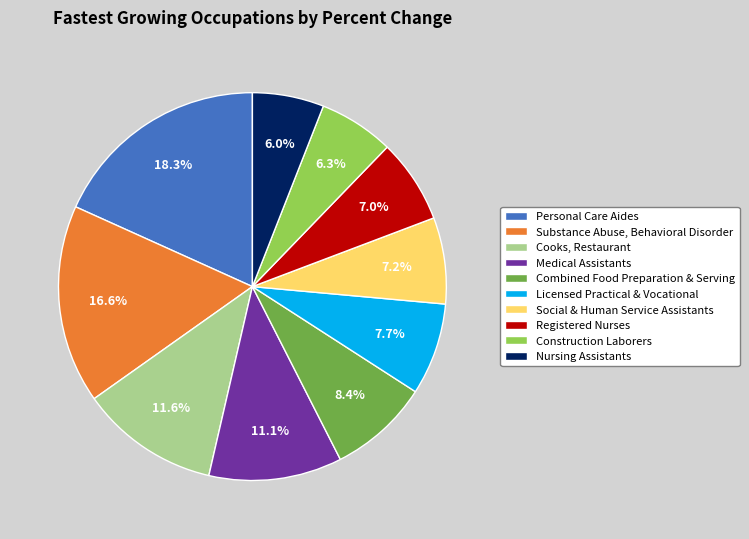

True or false: Registered Nurses accounts for 7% of the total.

True